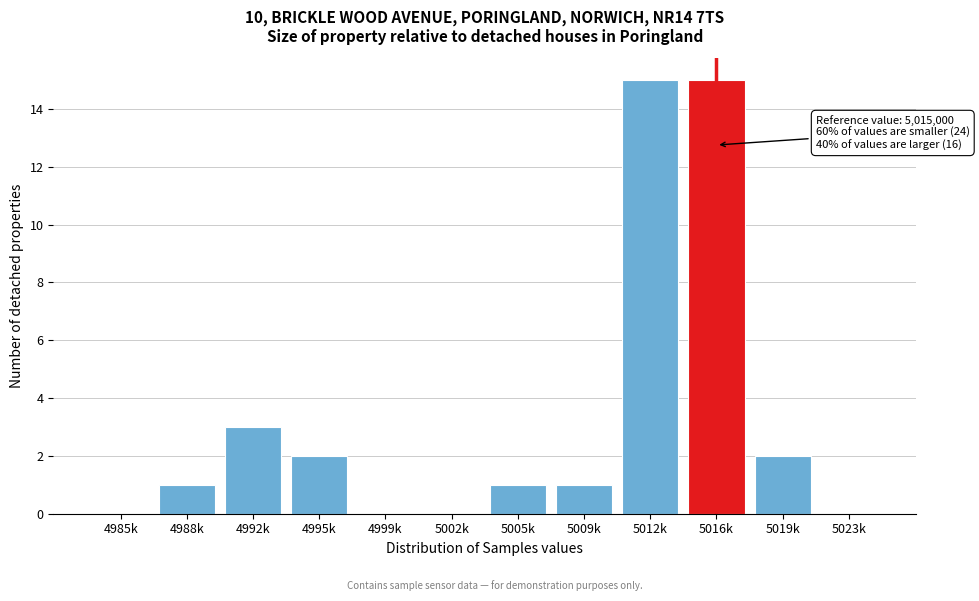

Reading left to right, list all the values displayed in this chart.

4985k=0	4988k=1	4992k=3	4995k=2	4999k=0	5002k=0	5005k=1	5009k=1	5012k=15	5016k=15	5019k=2	5023k=0